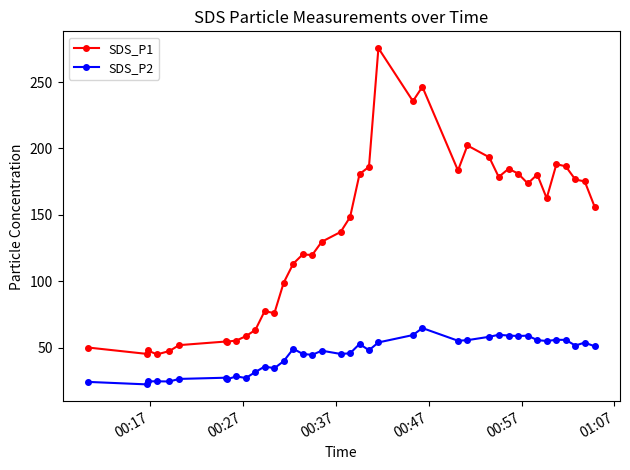

What is the difference between the second highest and minimum values in the SDS_P2 series?

37.4